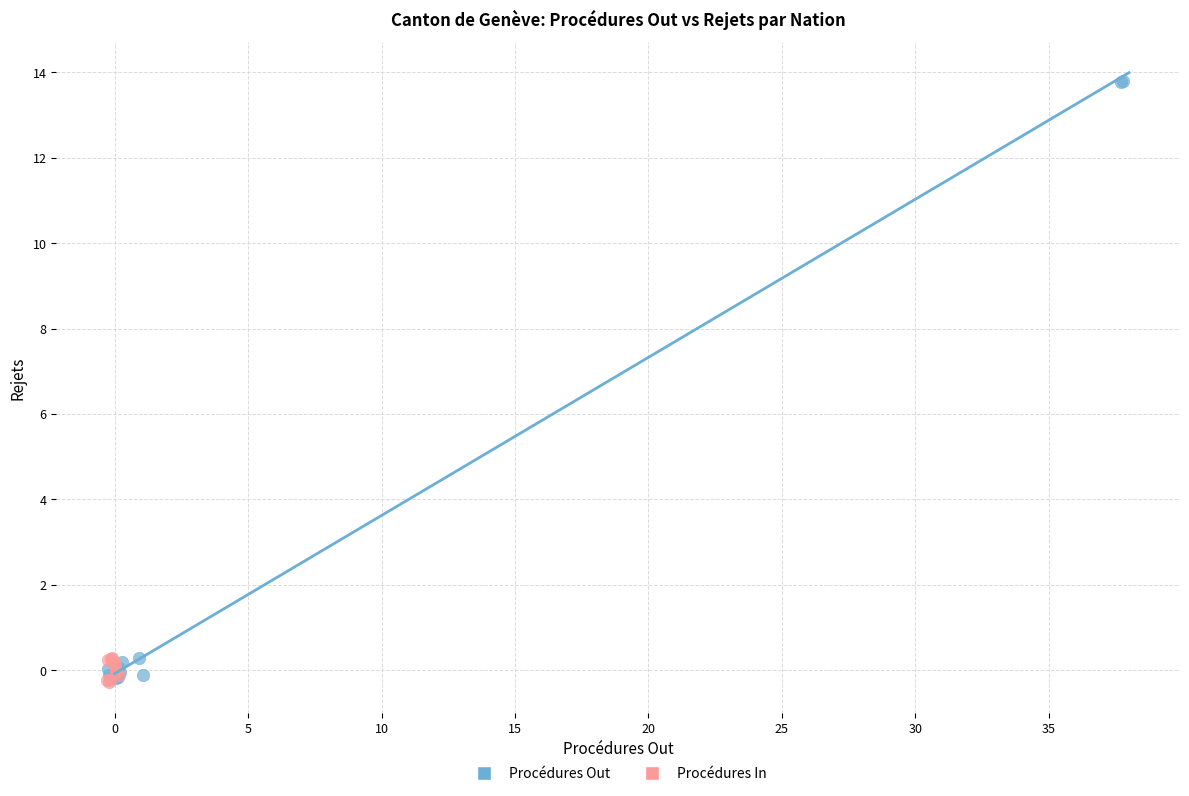

Which series reaches the maximum Y coordinate?

Procédures Out